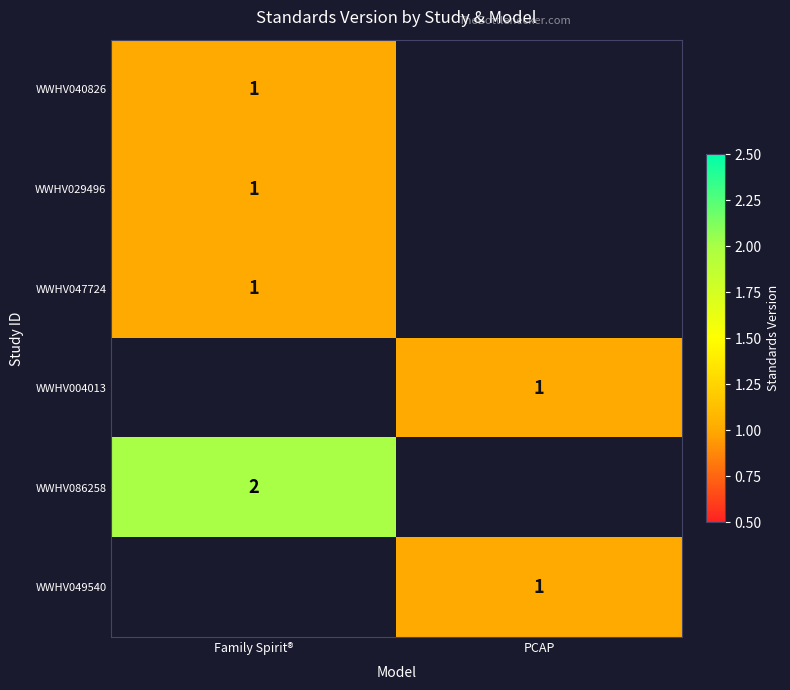

The value of WWHV049540 at PCAP is 1. True or false?

True